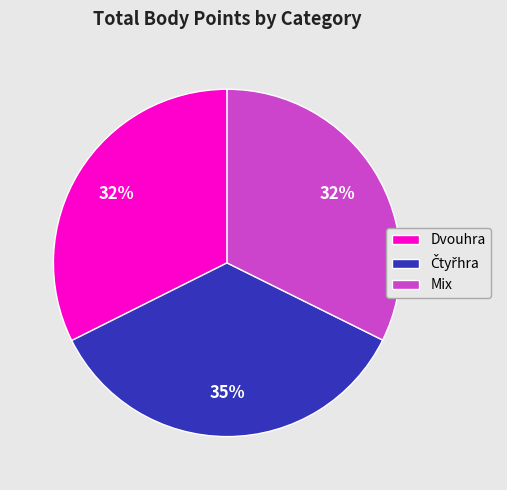

The Mix slice represents 32% of the pie. True or false?

True